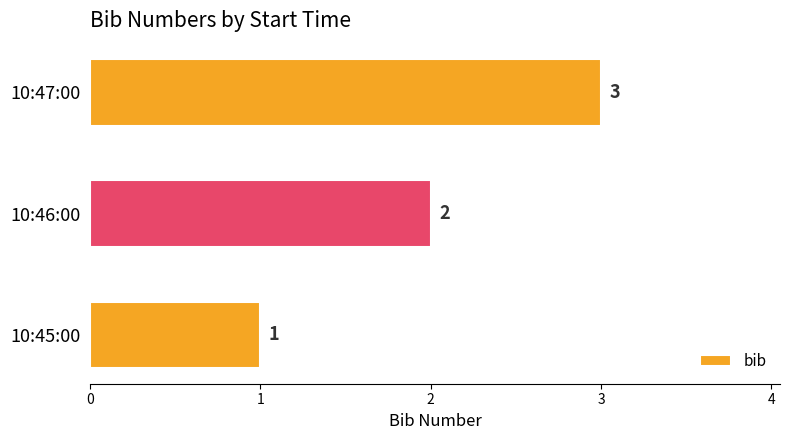

List the labels in order of value, largest first.

10:47:00, 10:46:00, 10:45:00